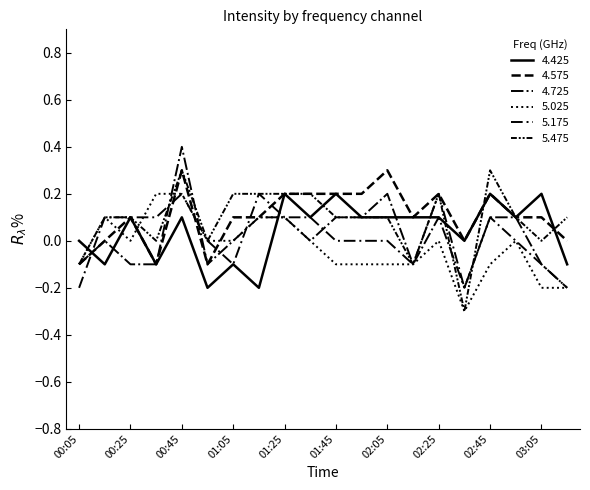

Which series has the largest total across all categories?

4.575